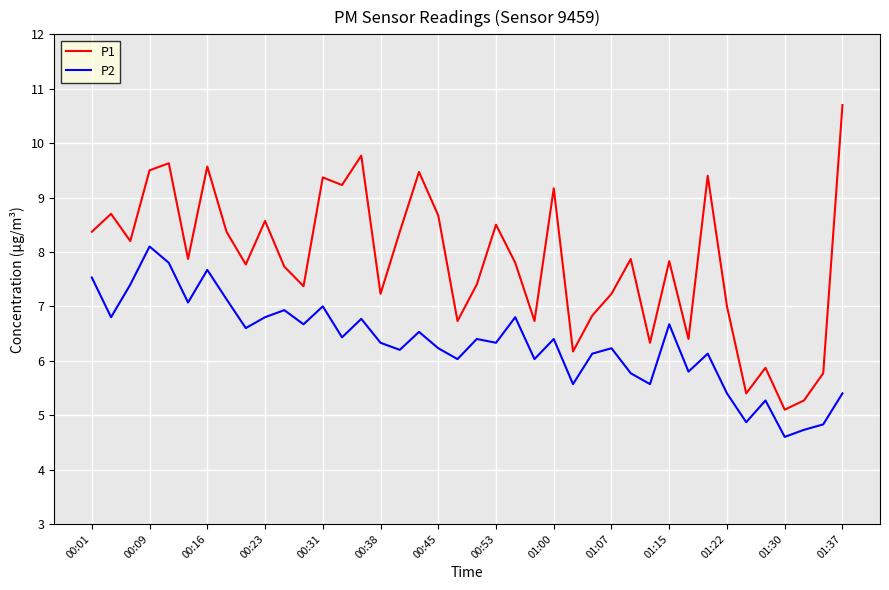

What is the highest value of the P1 series?

10.7